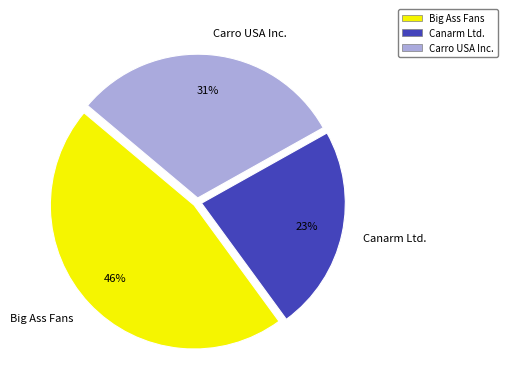

Does Canarm Ltd. account for over 50% of the chart?

No